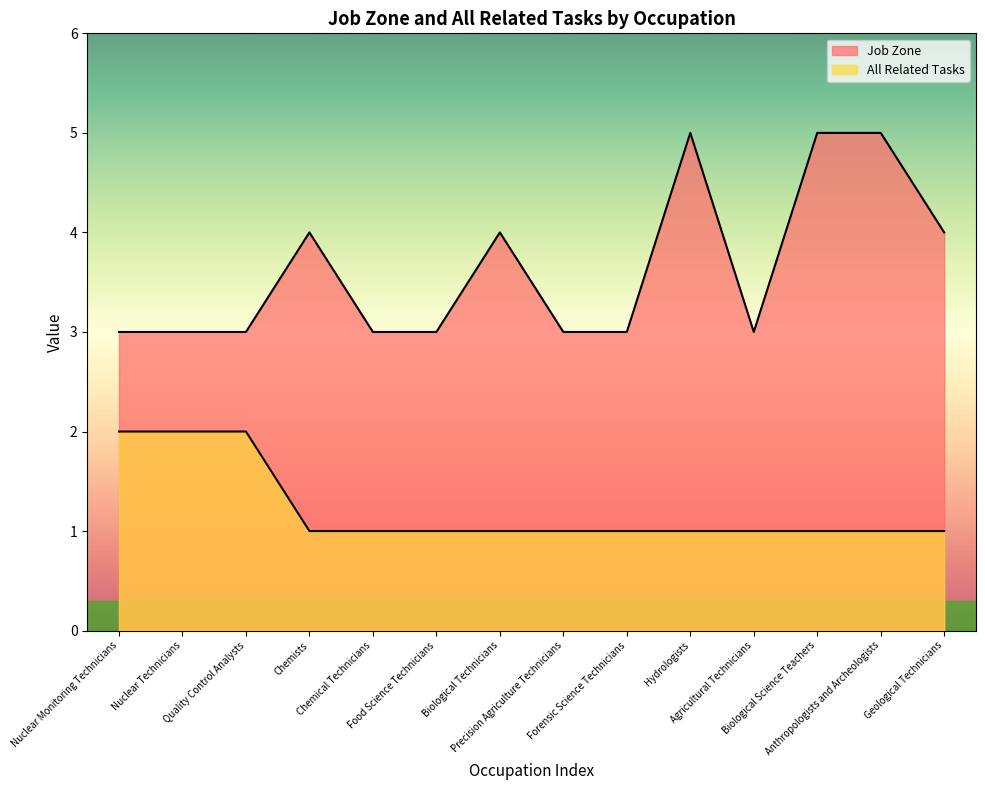

Where is Job Zone nearest to the value 4?

Chemists